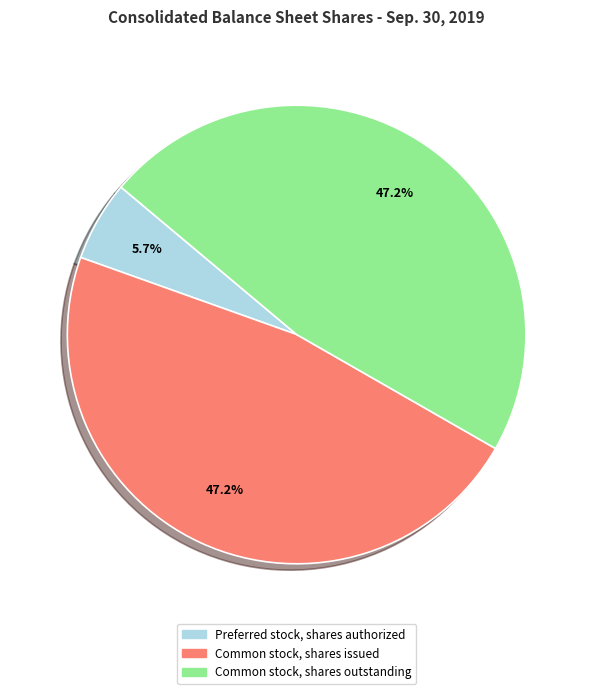

To the nearest percent, what is the combined percentage of Common stock, shares issued and Common stock, shares outstanding?

94%